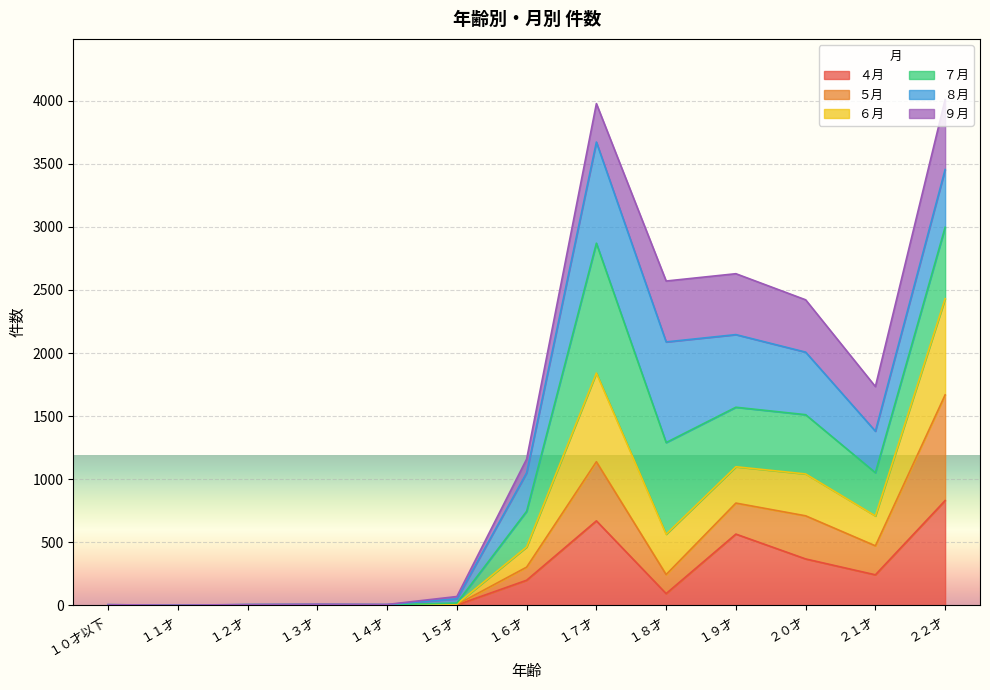

At which label does ４月 reach its peak?

２２才